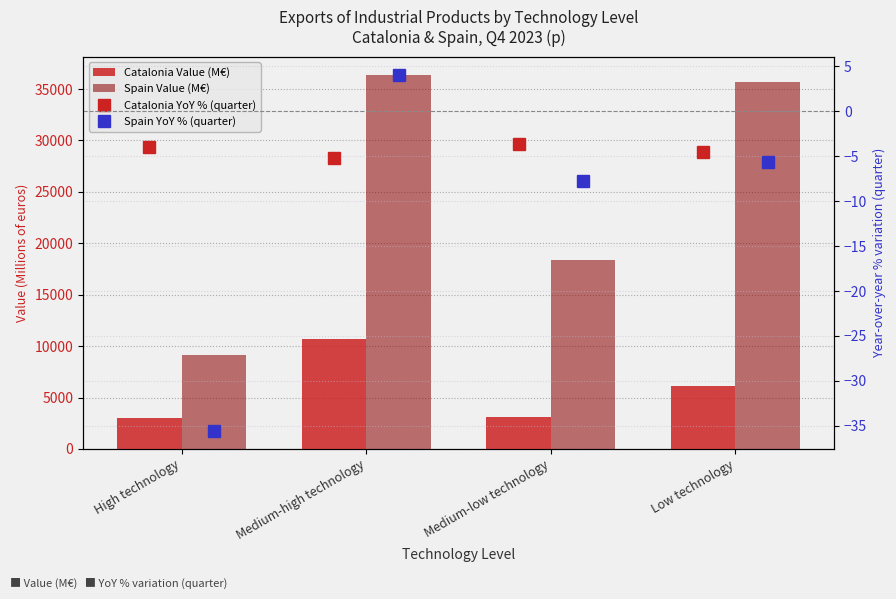

Which series has the widest spread of values?

Spain Value (M€)